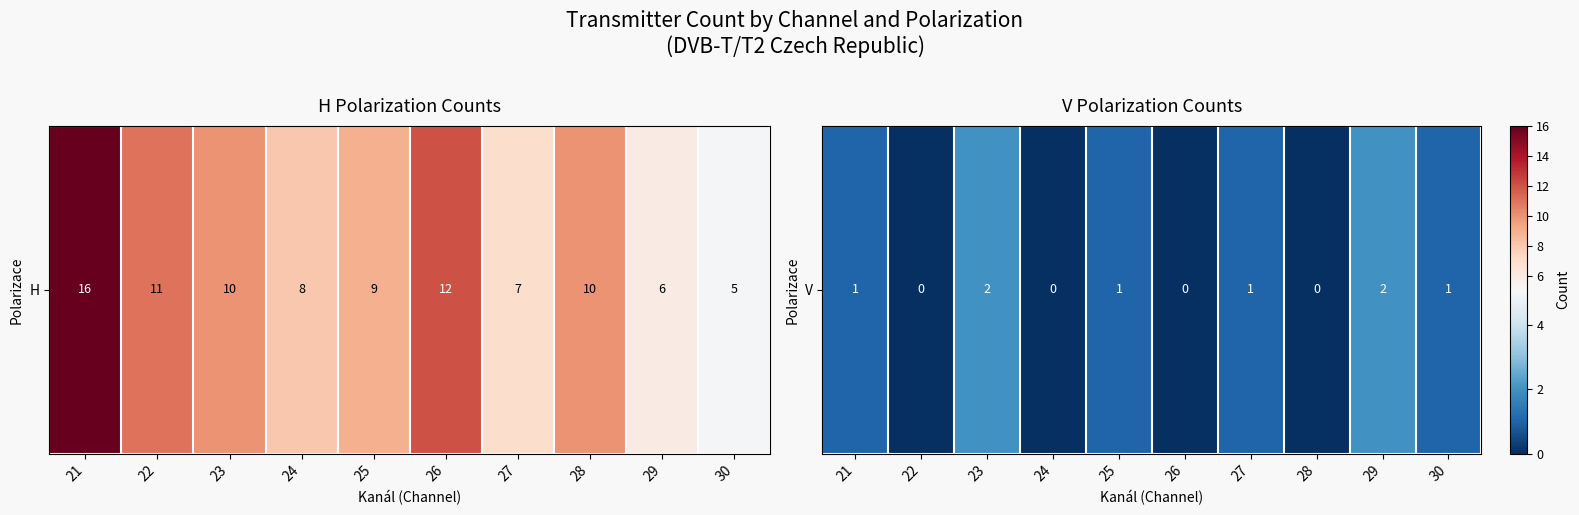

What is the difference between the values at 29 and 26?

2